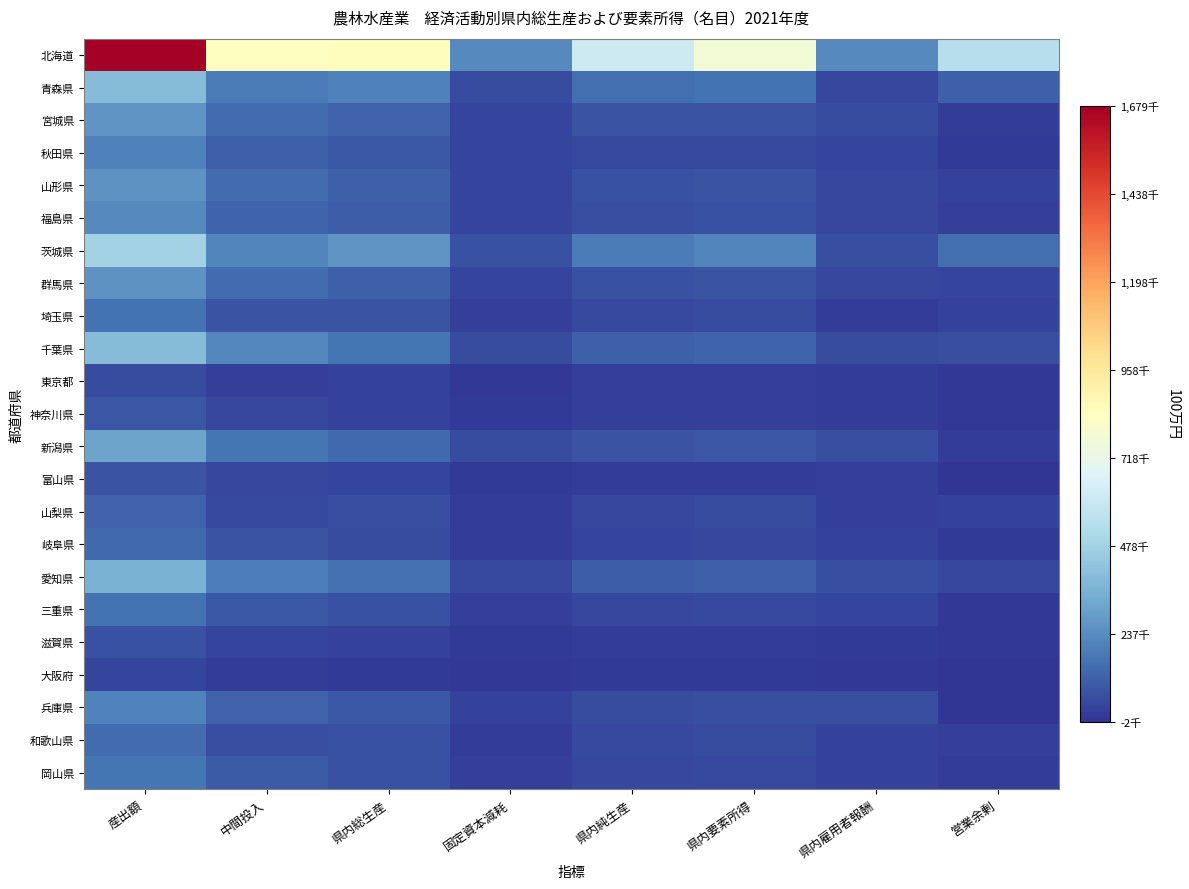

At which category is the sum across all series the highest?

産出額